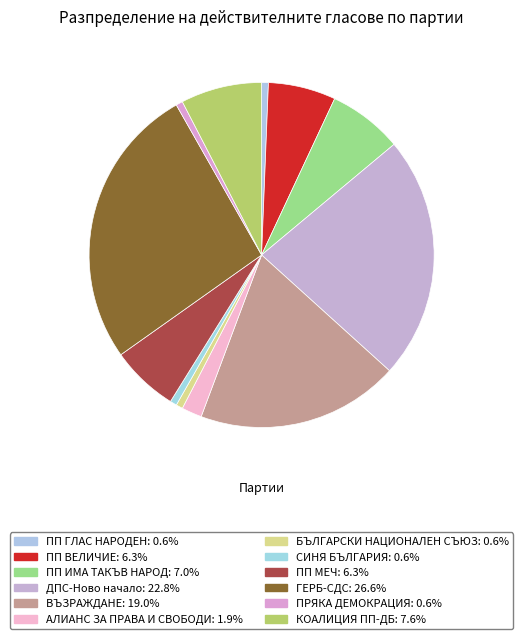

To the nearest percent, what portion does АЛИАНС ЗА ПРАВА И СВОБОДИ represent?

2%